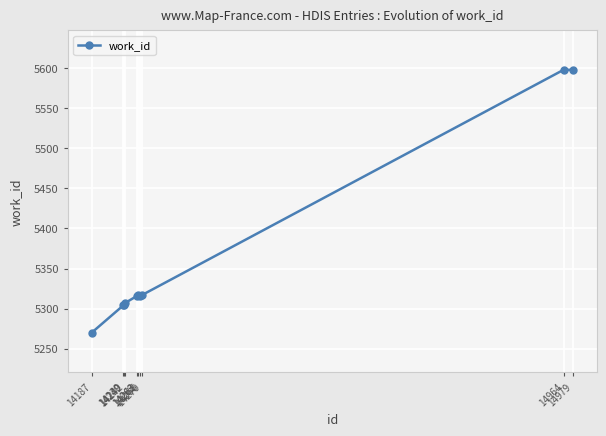

What is the difference between the values at 14242 and 14263?

10